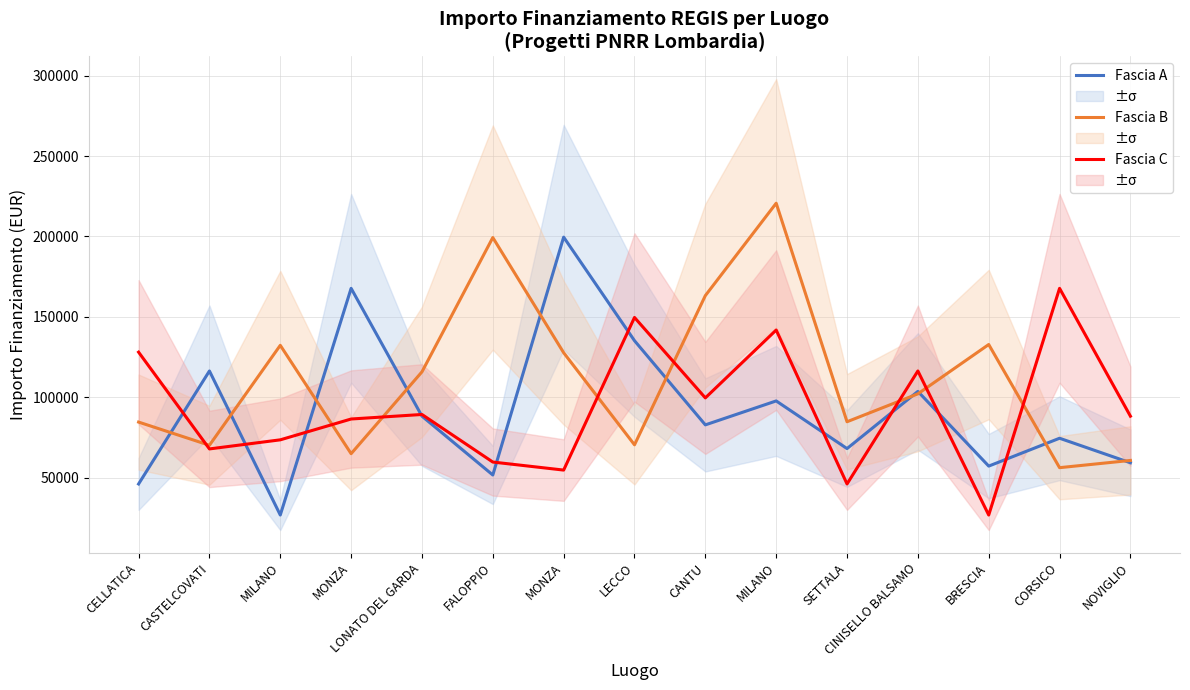

At which category is the sum across all series the highest?

MILANO